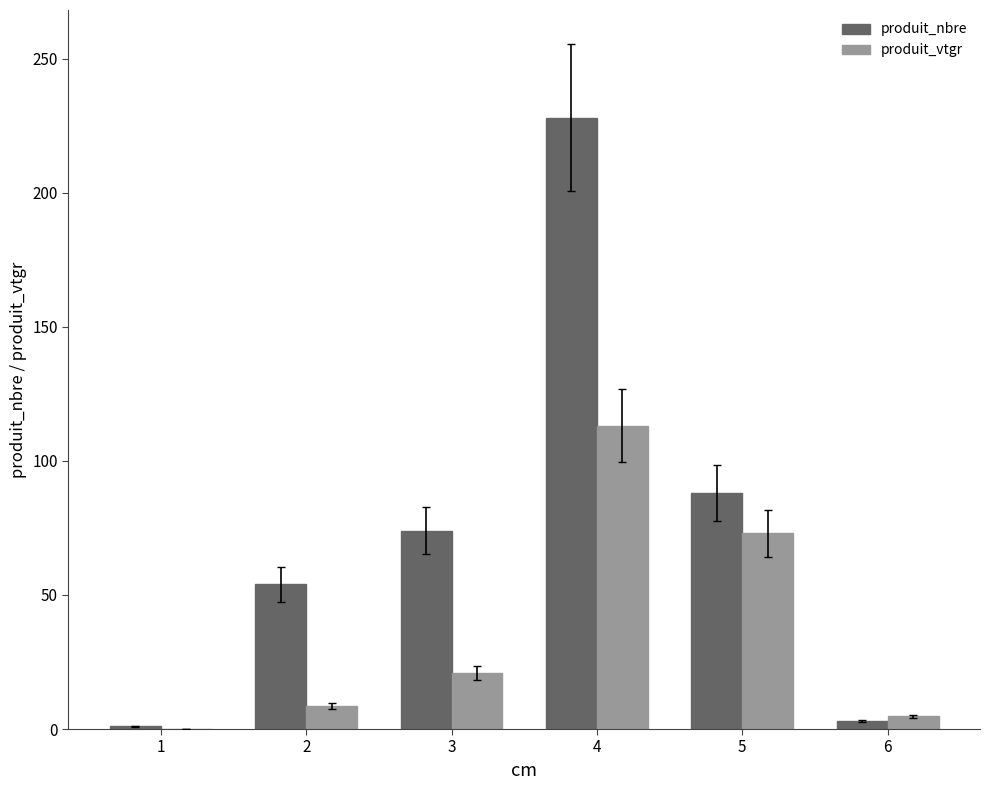

How many categories are shown in the chart?

6